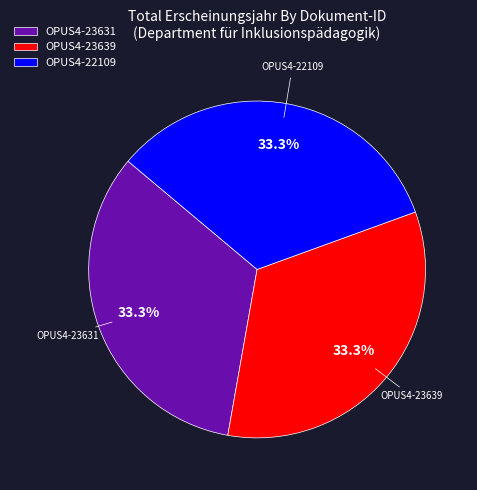

Count the number of slices in the pie.

3